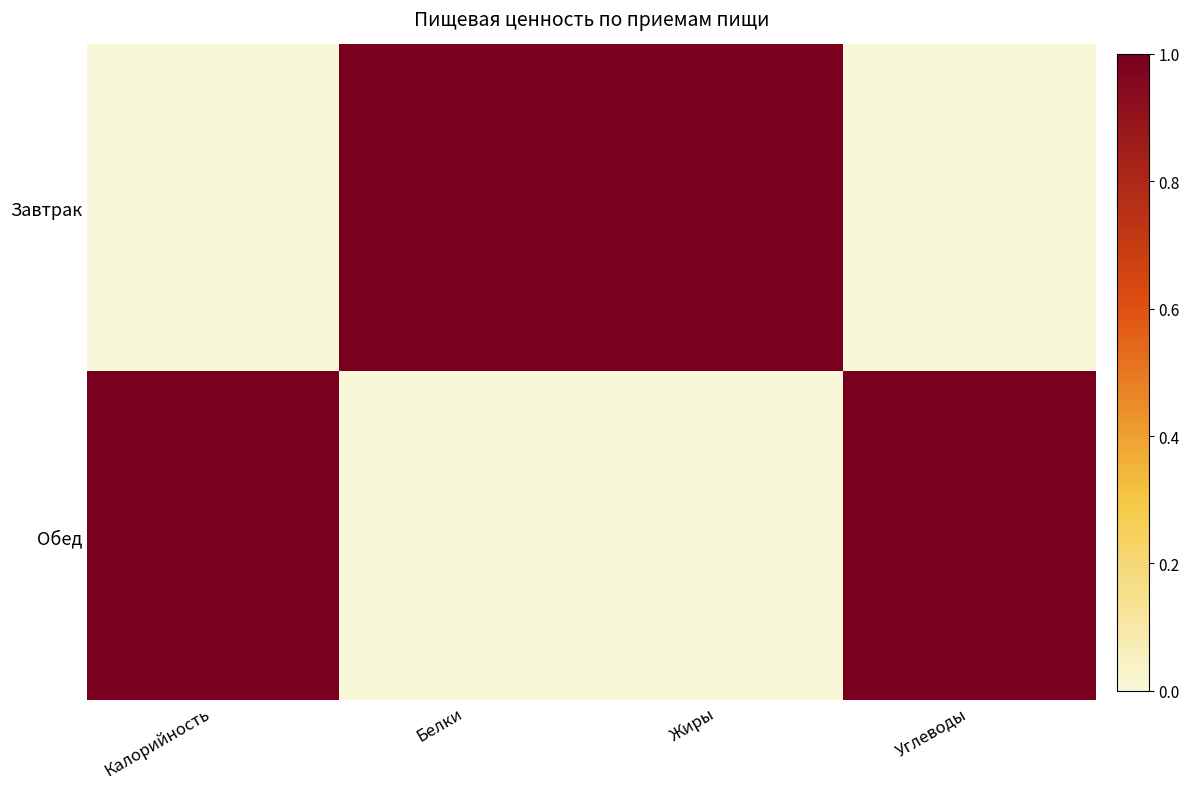

Which category has the highest value across all series?

Белки